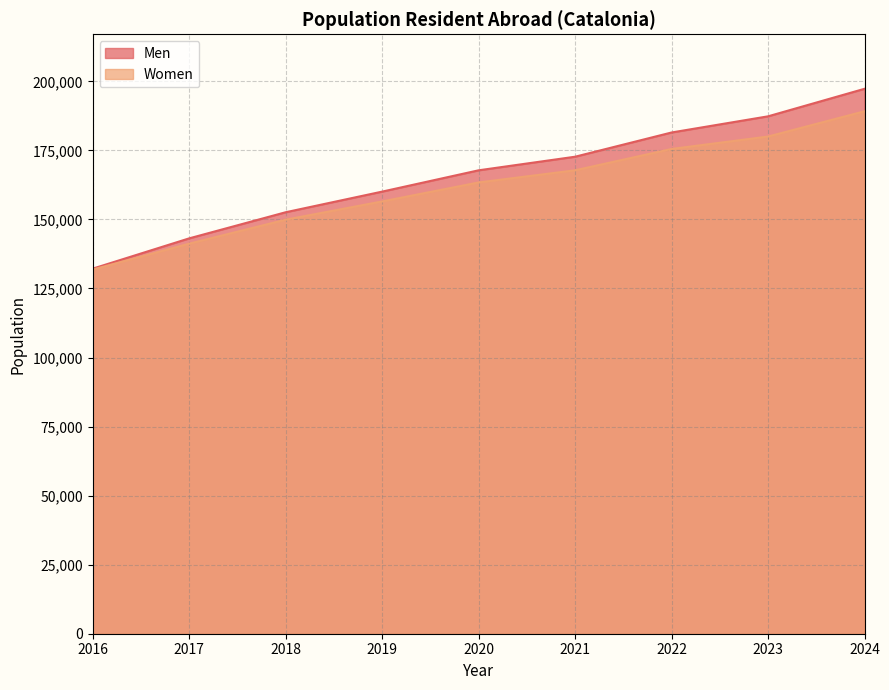

Rank the series by their average value, from lowest to highest.

Women, Men